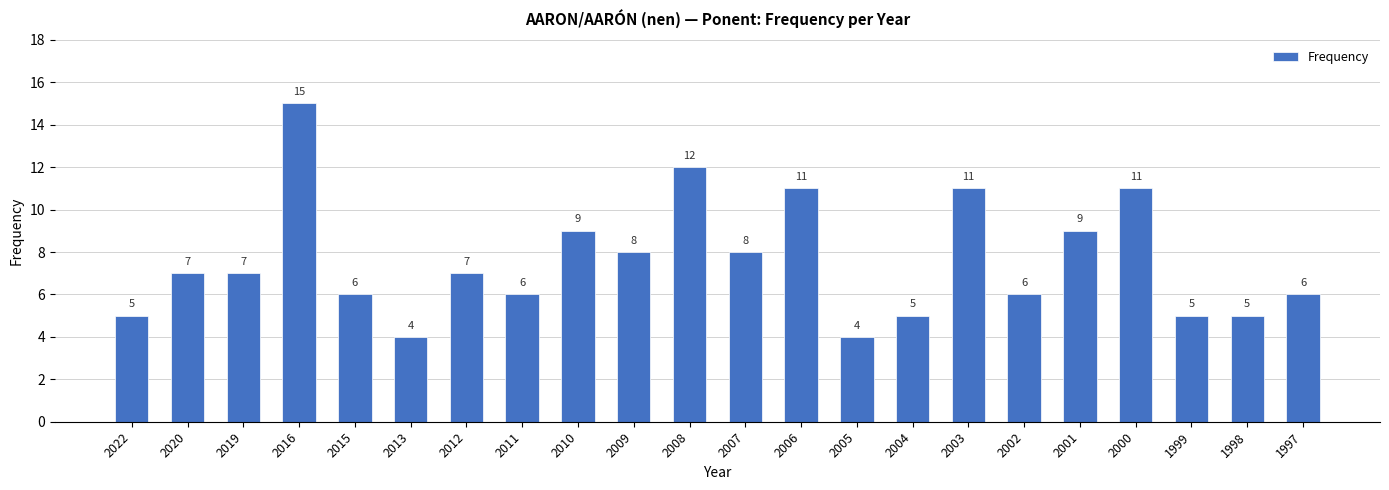

What is the smallest value displayed?

4